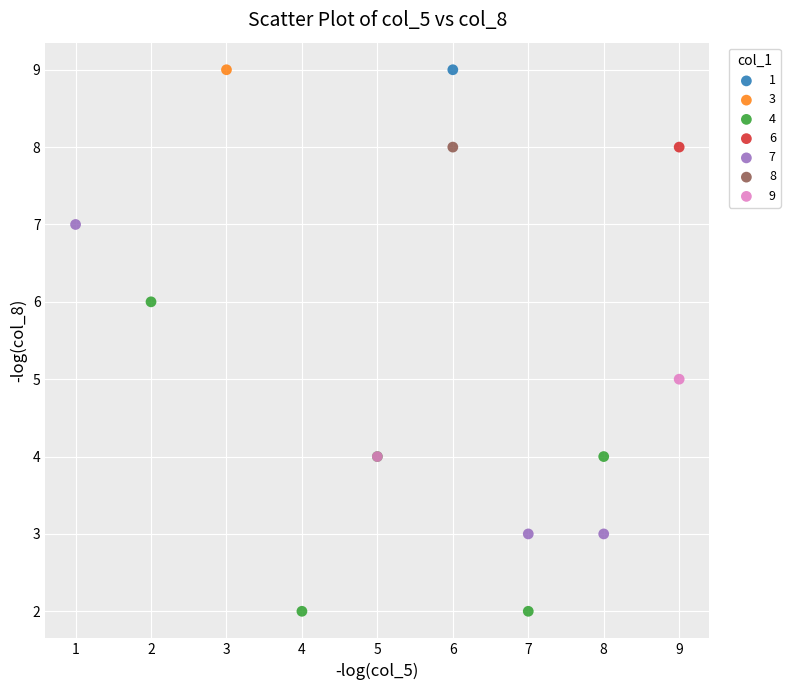

Which series contains the lowest Y value?

4